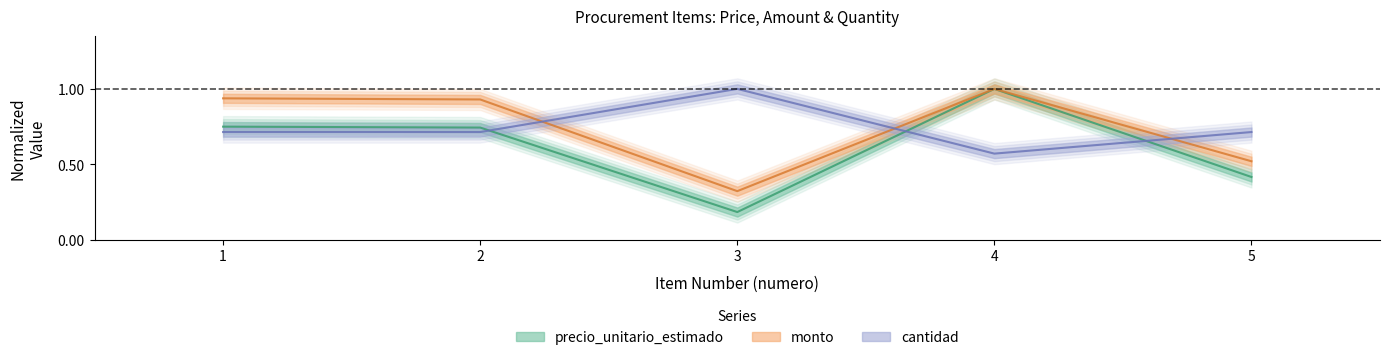

Which category has the highest value across all series?

4